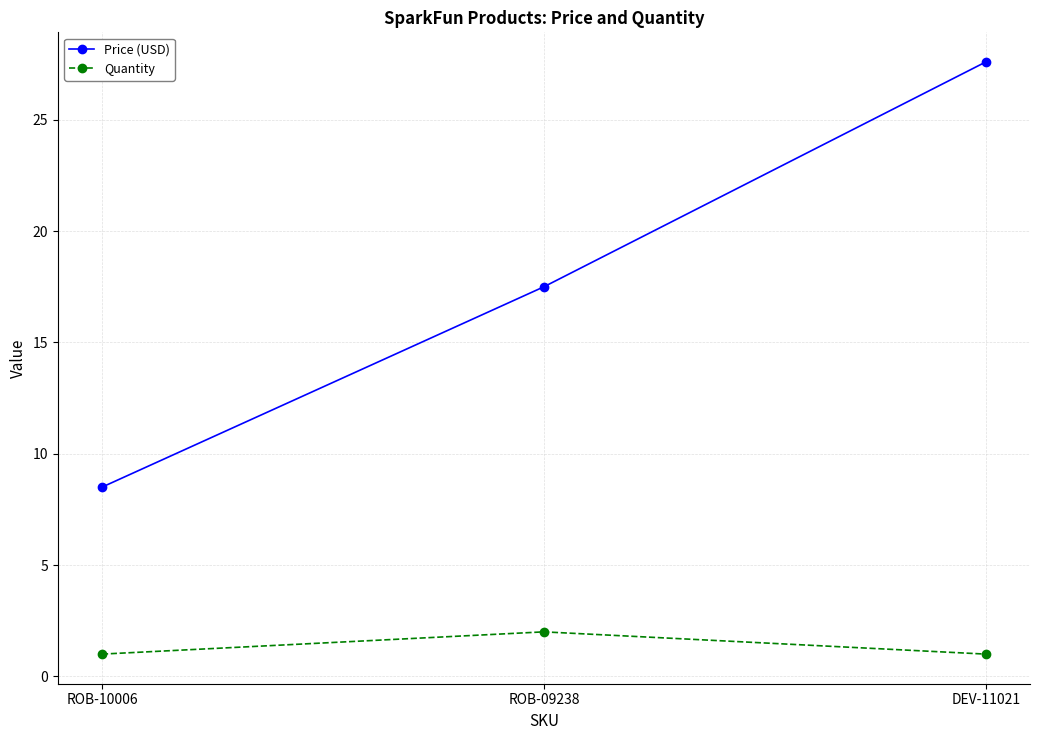

Where is Price (USD) nearest to the value 18?

ROB-09238